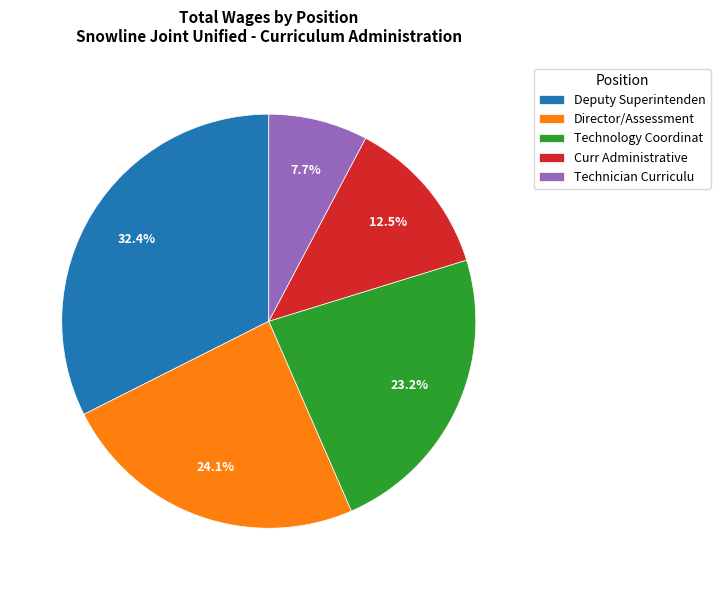

Which category has the biggest portion of the pie?

Deputy Superintenden